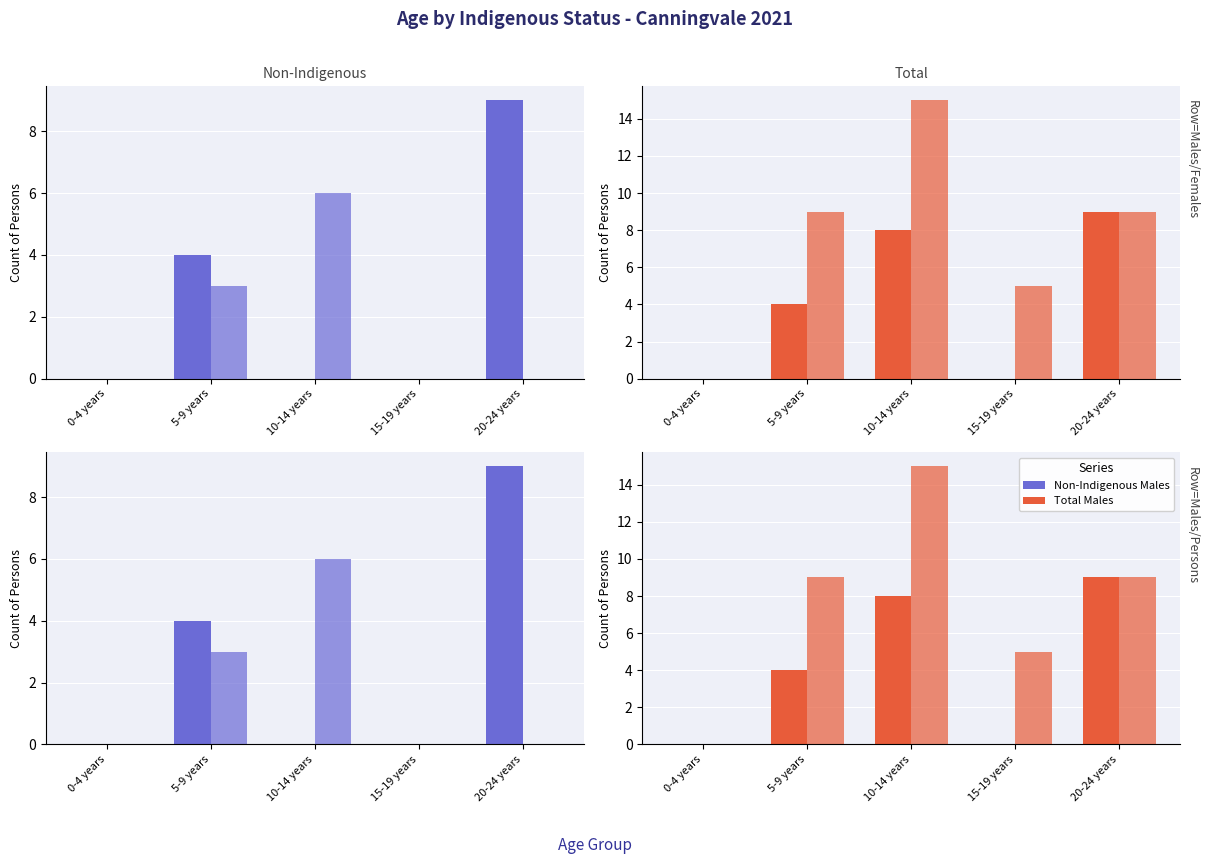

What is the average value of the Non-Indigenous Males series?

3